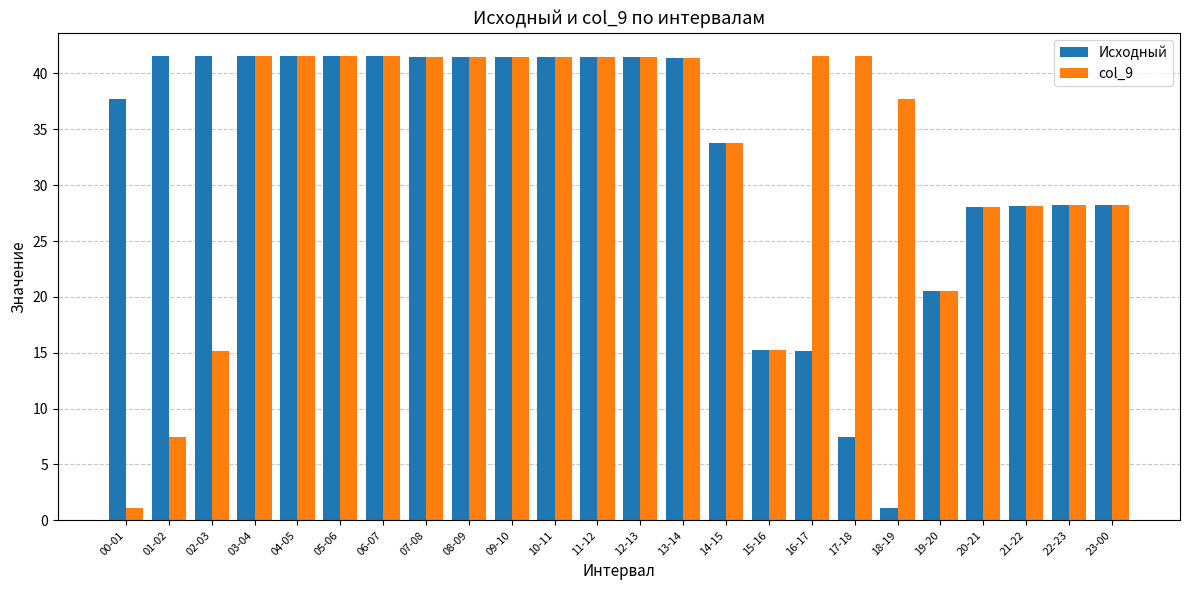

What is the smallest value displayed?

1.1